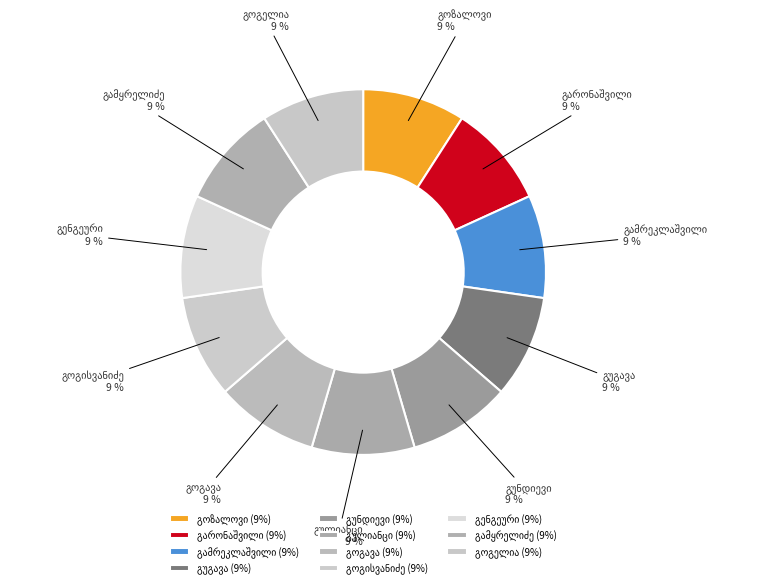

Does any single category account for the majority?

No